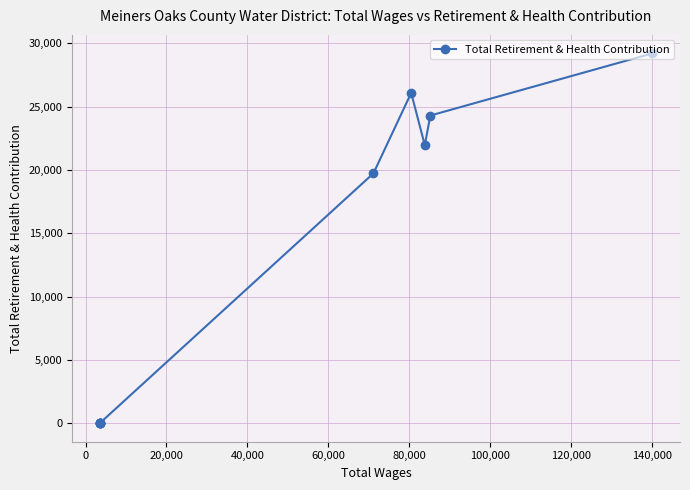

How many data points are above 19729?

4